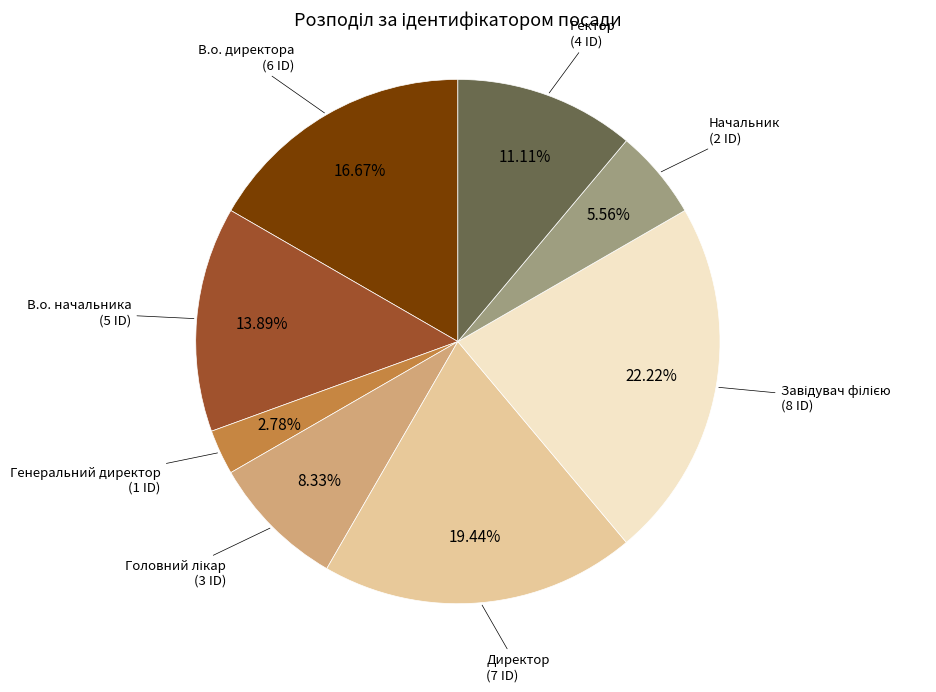

Is there any slice that represents more than half of the pie?

No